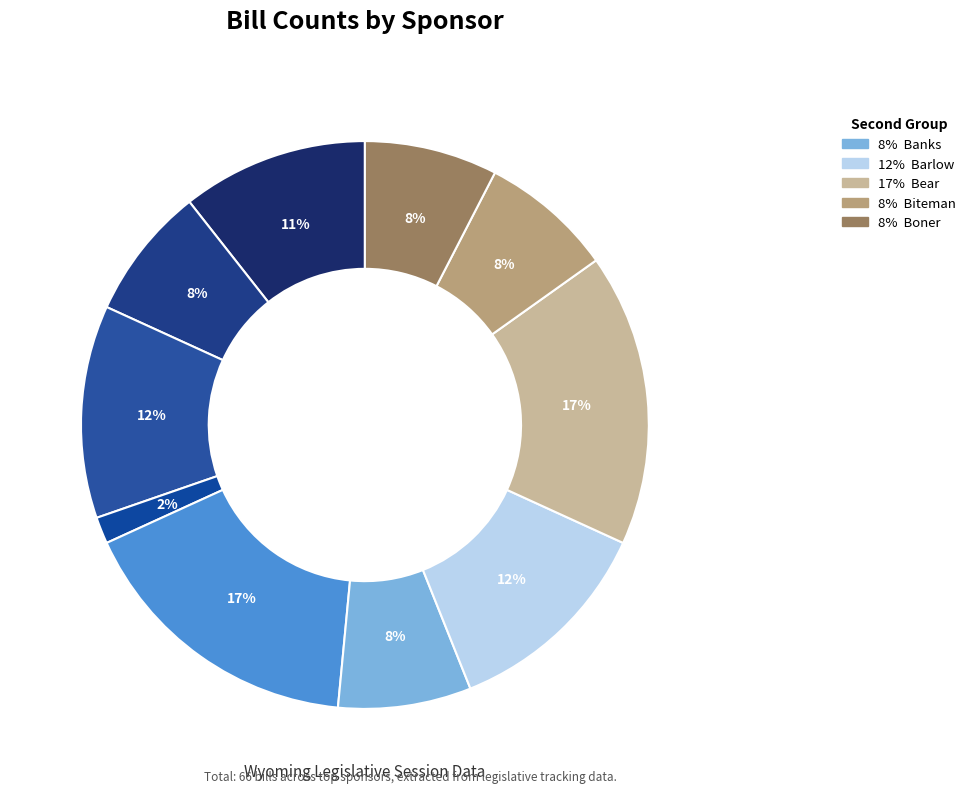

How many slices are in this pie chart?

10